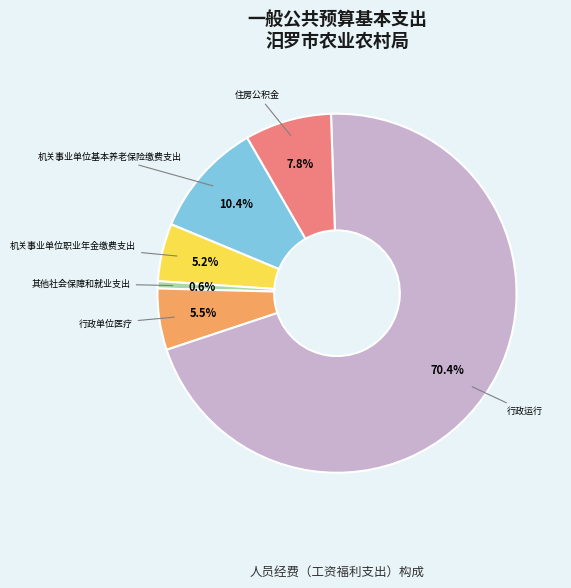

To the nearest percent, what is the difference between the largest and smallest slice percentages?

70%